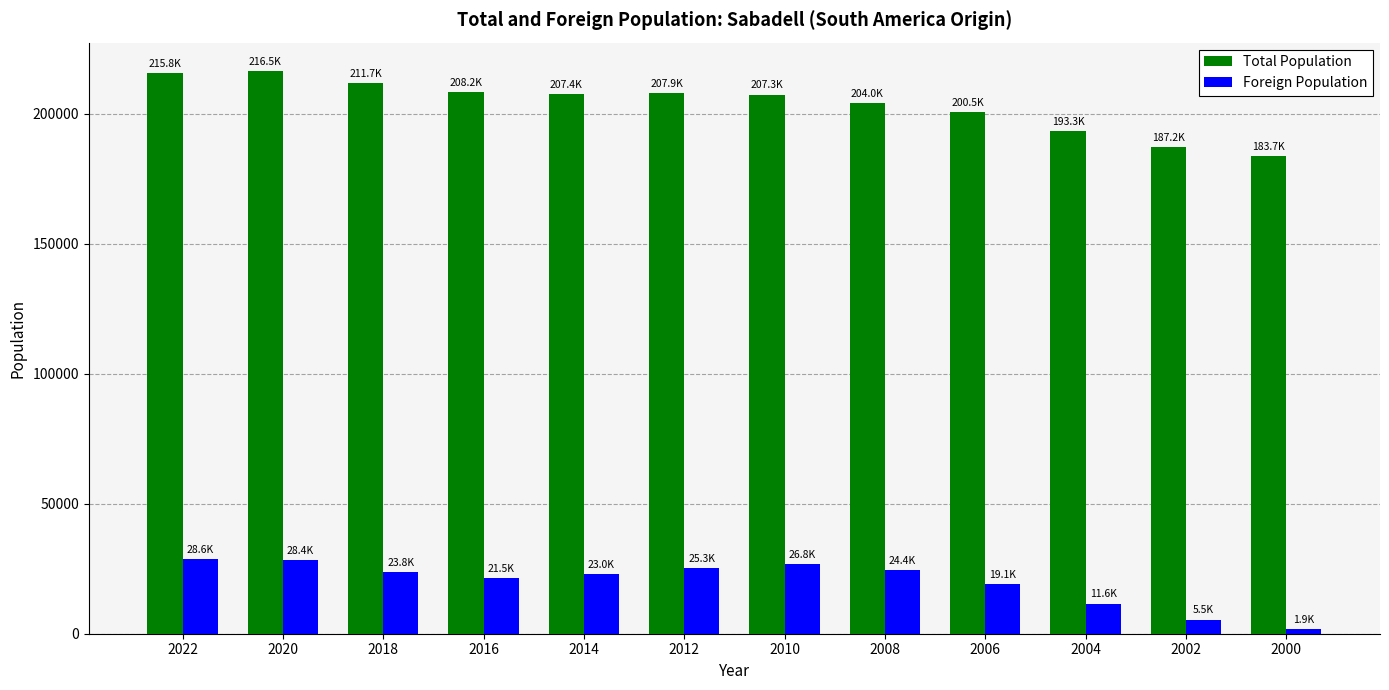

What is the value of the Total Population bar at the 3rd from the left?

211734